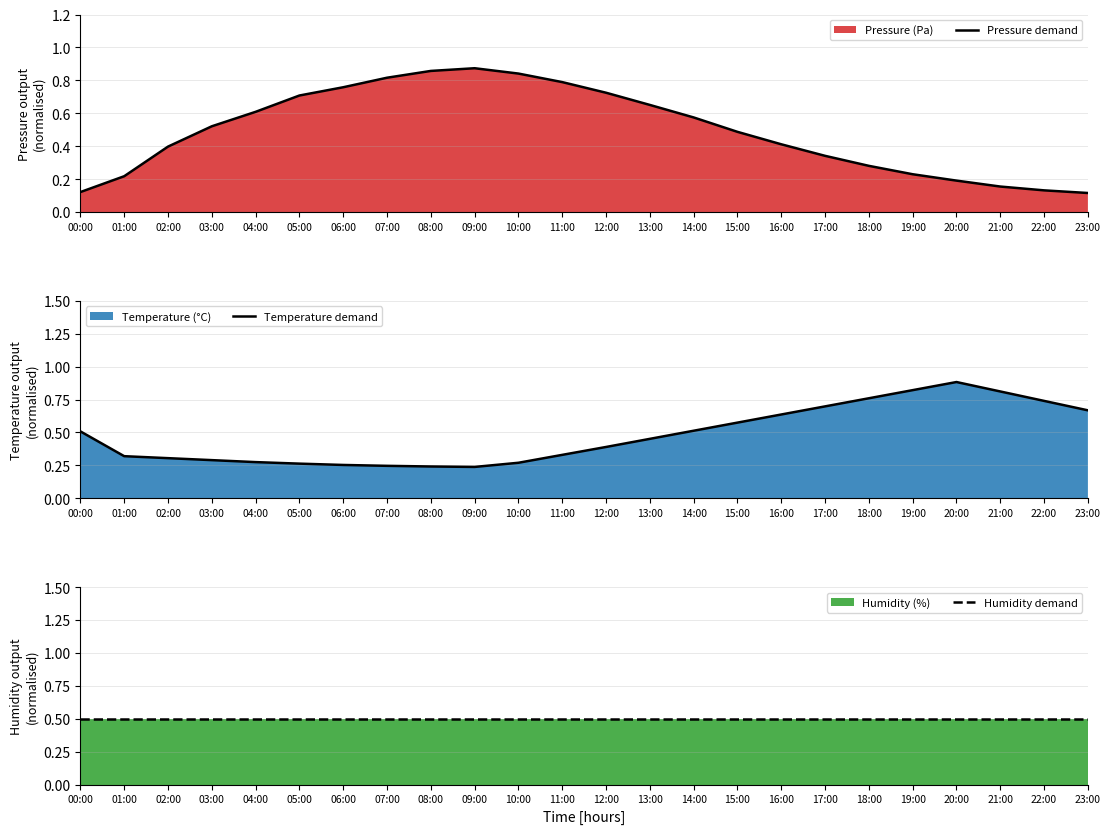

In Pressure demand, how many points are higher than both neighbors (excluding endpoints)?

1